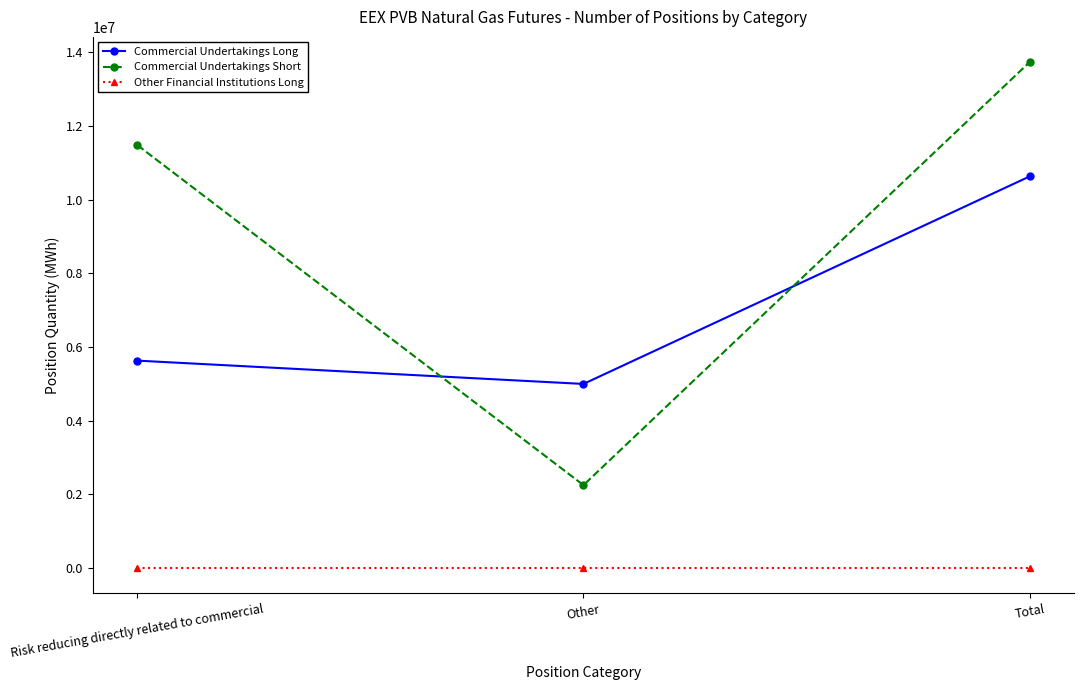

Between Risk reducing directly related to commercial and Other, which series saw the biggest shift?

Commercial Undertakings Short